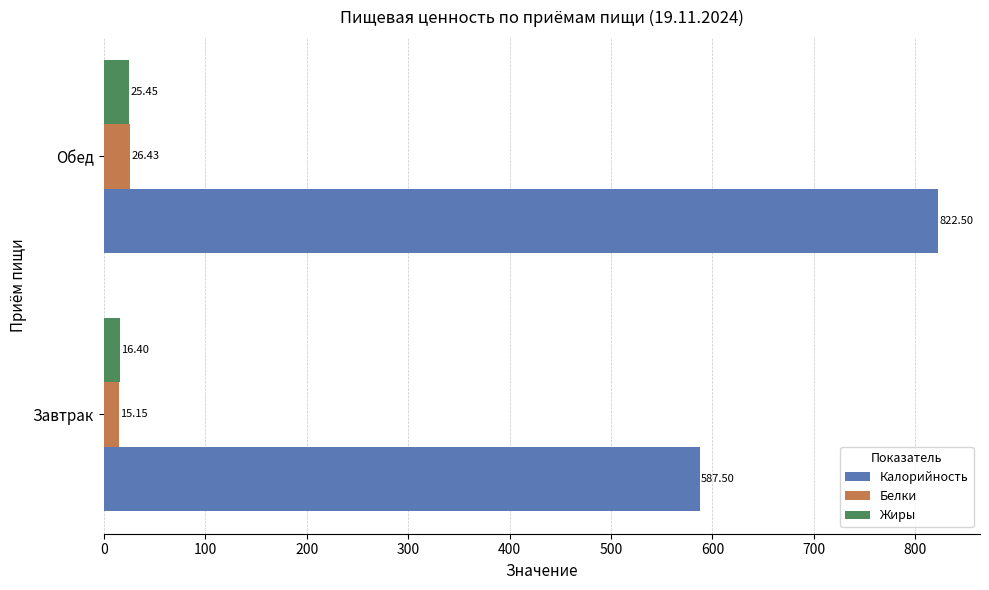

Rank the series at Завтрак from lowest to highest value.

Белки, Жиры, Калорийность